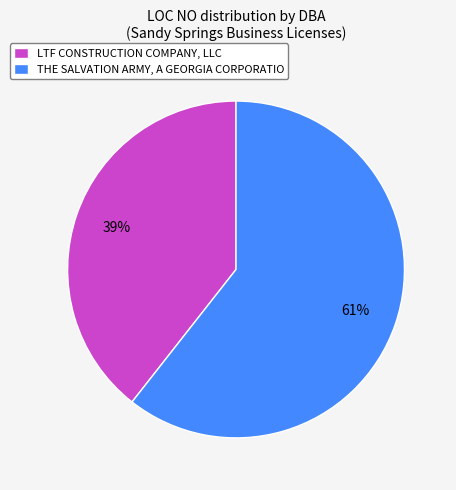

The THE SALVATION ARMY, A GEORGIA CORPORATIO slice represents 53% of the pie. True or false?

False